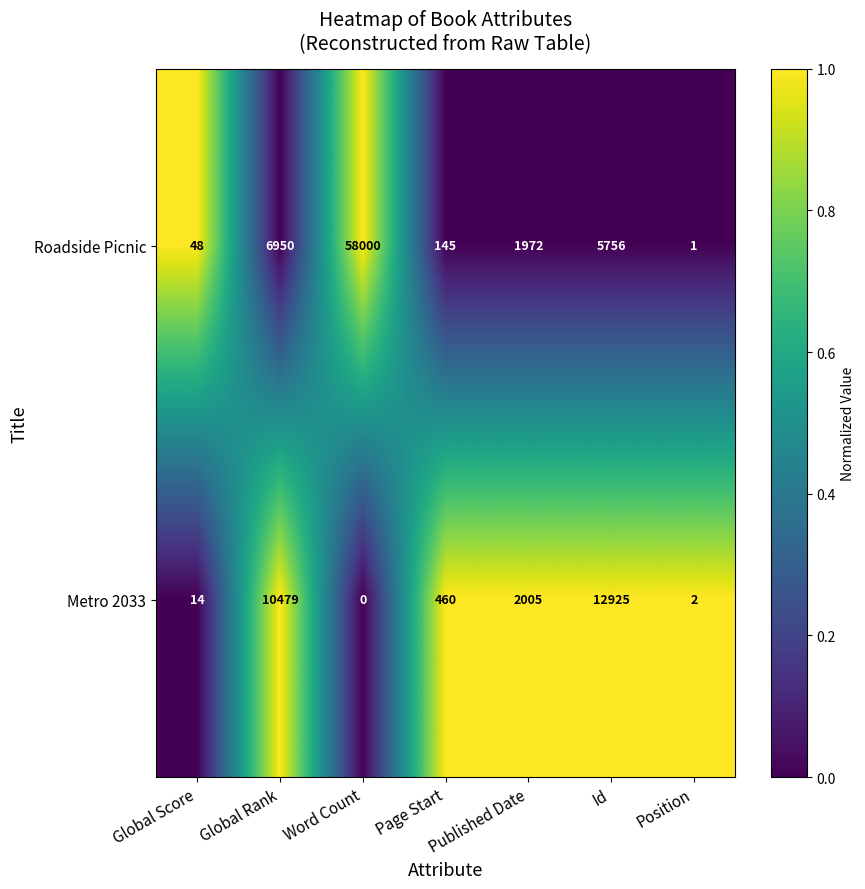

How many series are shown in this chart?

2